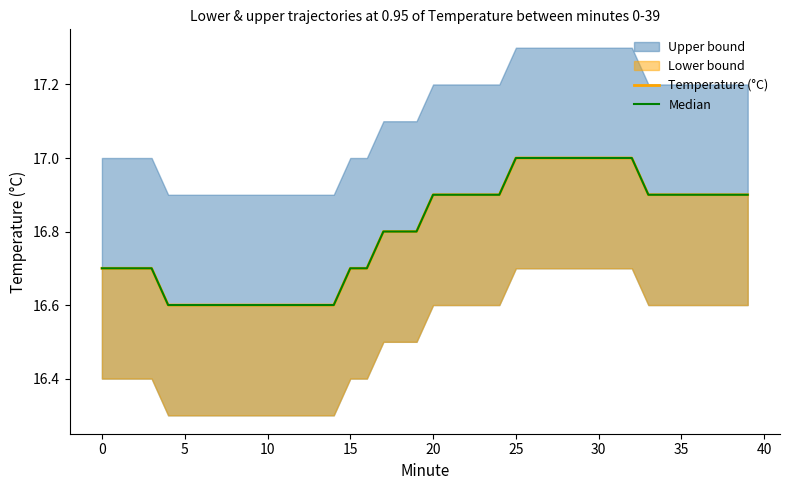

True or false: Median and Temperature (°C) intersect in this chart.

False